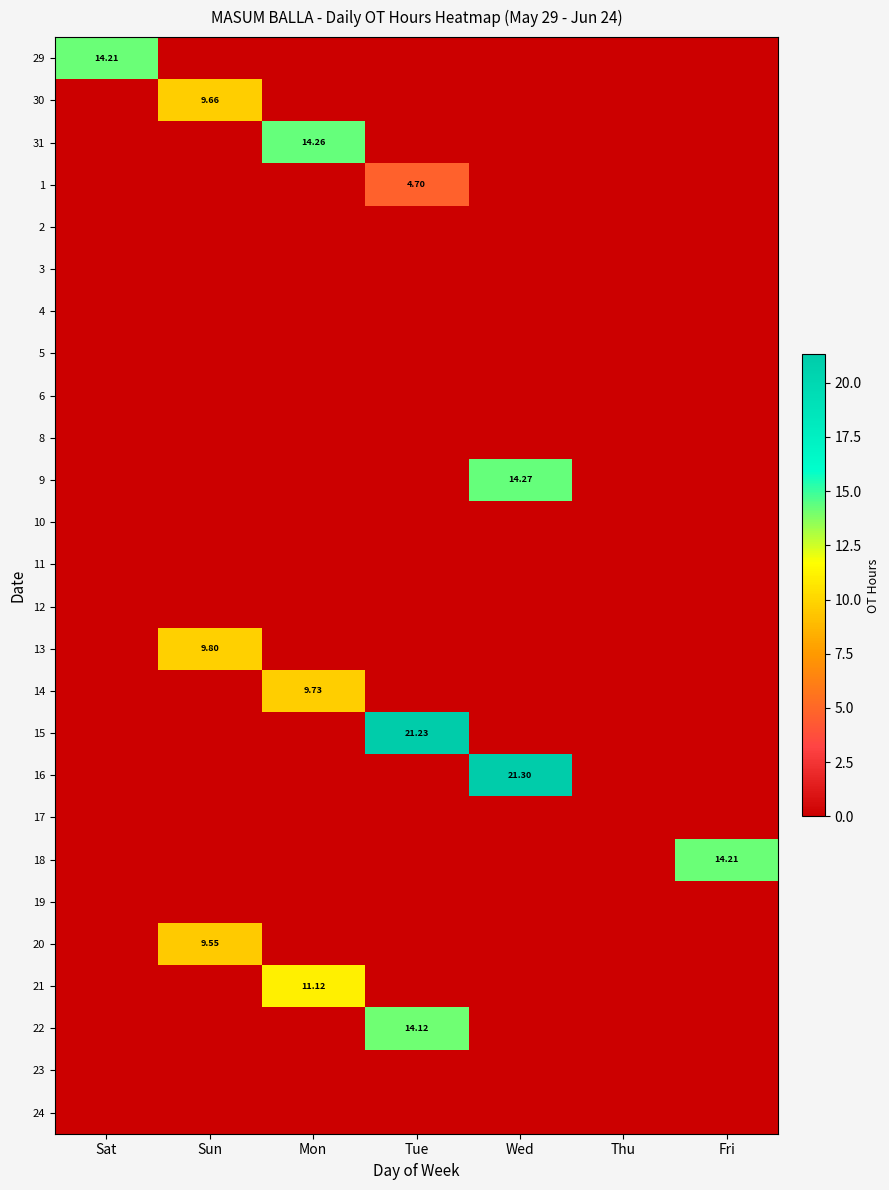

Is the value of 18 at Sun greater than the value of 20 at Wed?

No